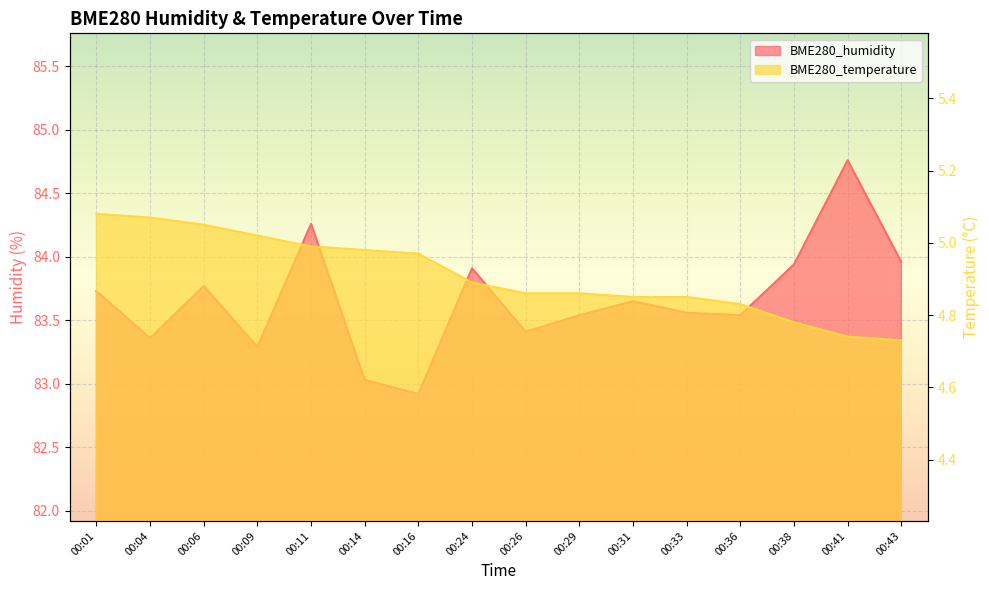

True or false: BME280_temperature and BME280_humidity intersect in this chart.

False